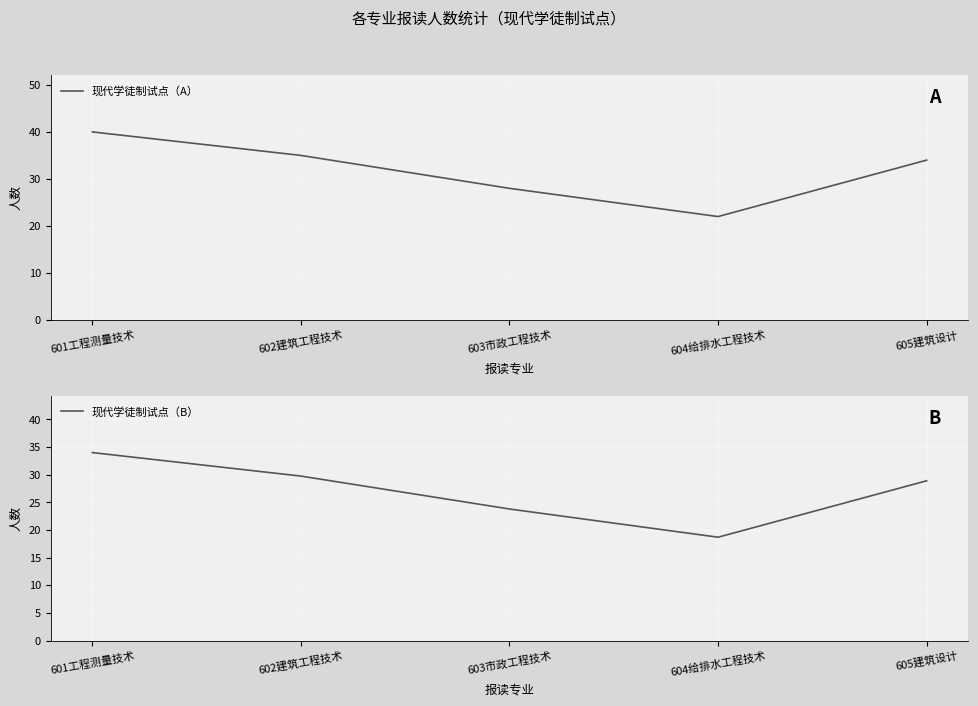

True or false: 现代学徒制试点（A） and 现代学徒制试点（B） cross at least once.

False